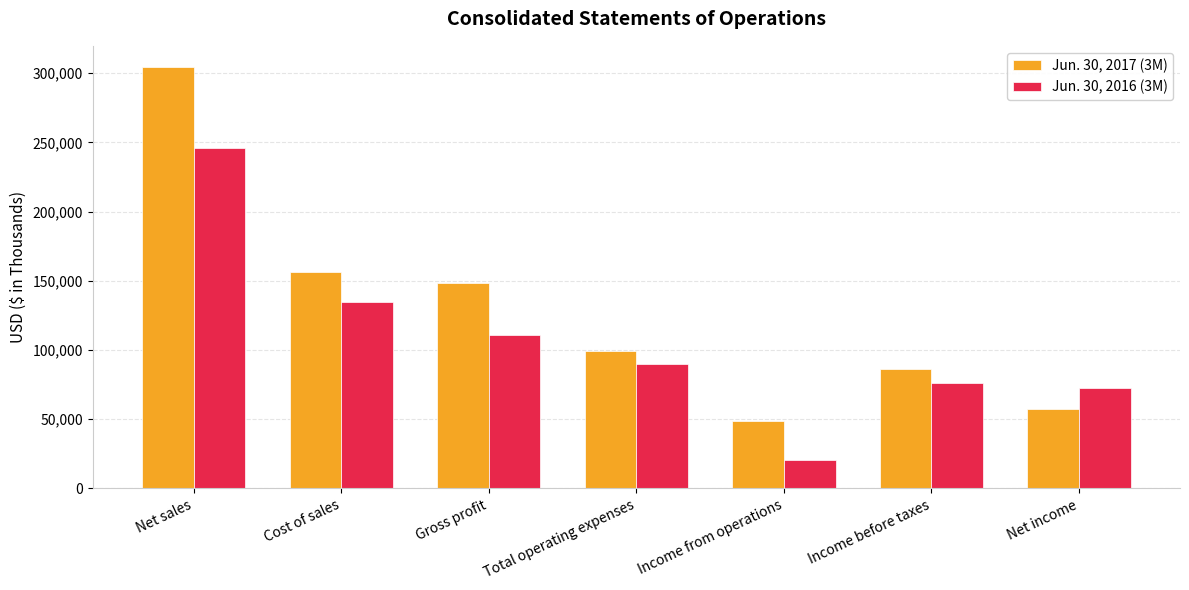

At which category is the sum across all series the highest?

Net sales